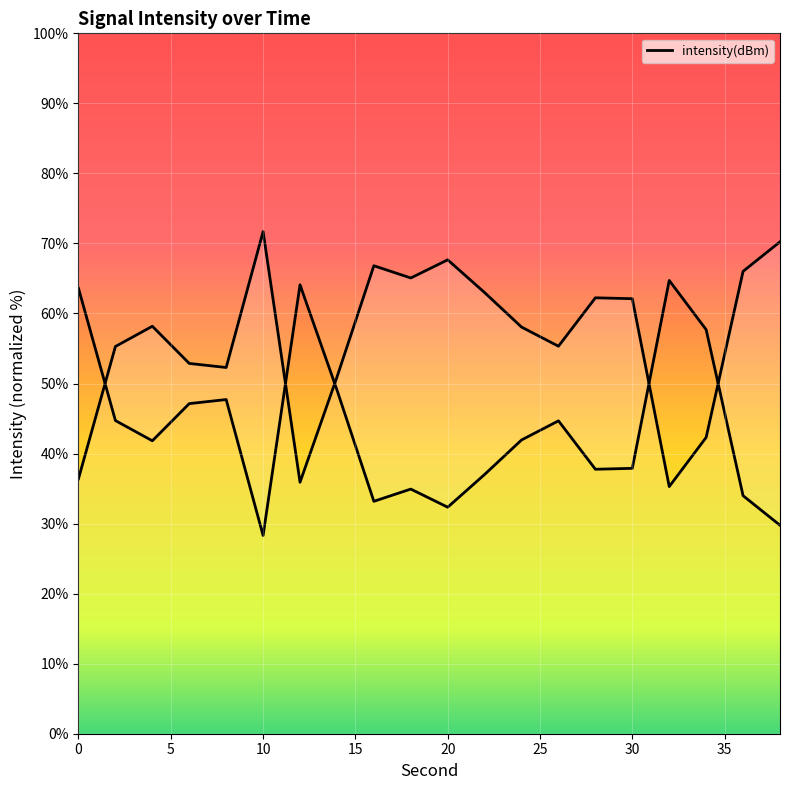

Reading right to left, transcribe all the data shown in this chart.

38=70.2	36=66.0	34=42.3	32=35.3	30=62.1	28=62.2	26=55.3	24=58.1	22=63.0	20=67.7	18=65.1	16=66.8	14=50.9	12=35.9	10=71.7	8=52.3	6=52.9	4=58.2	2=55.3	0=36.4